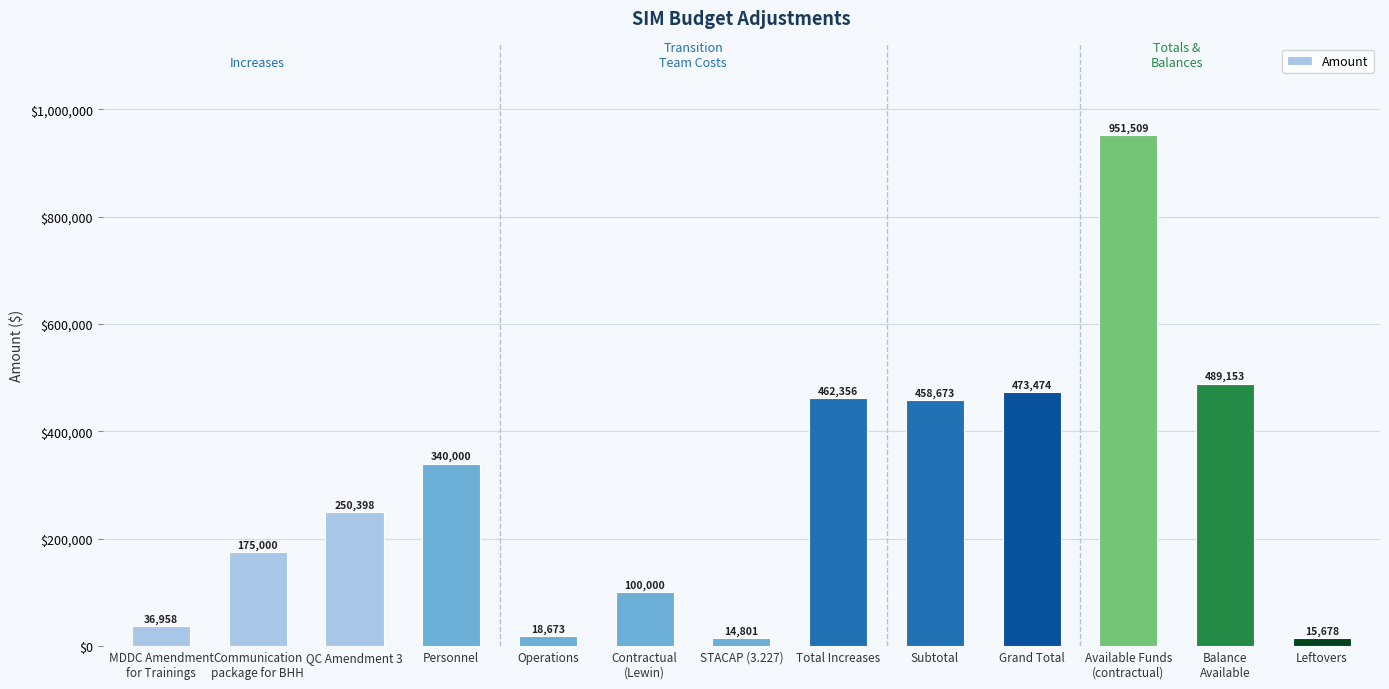

What is the greatest value displayed?

951508.8